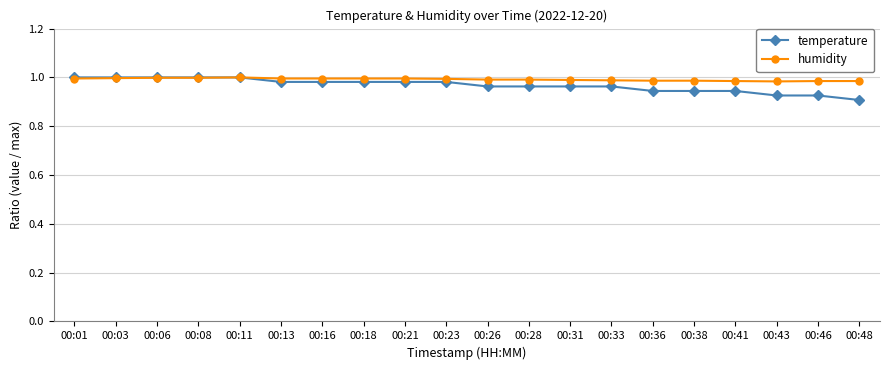

At how many categories does at least one series exceed 0?

20